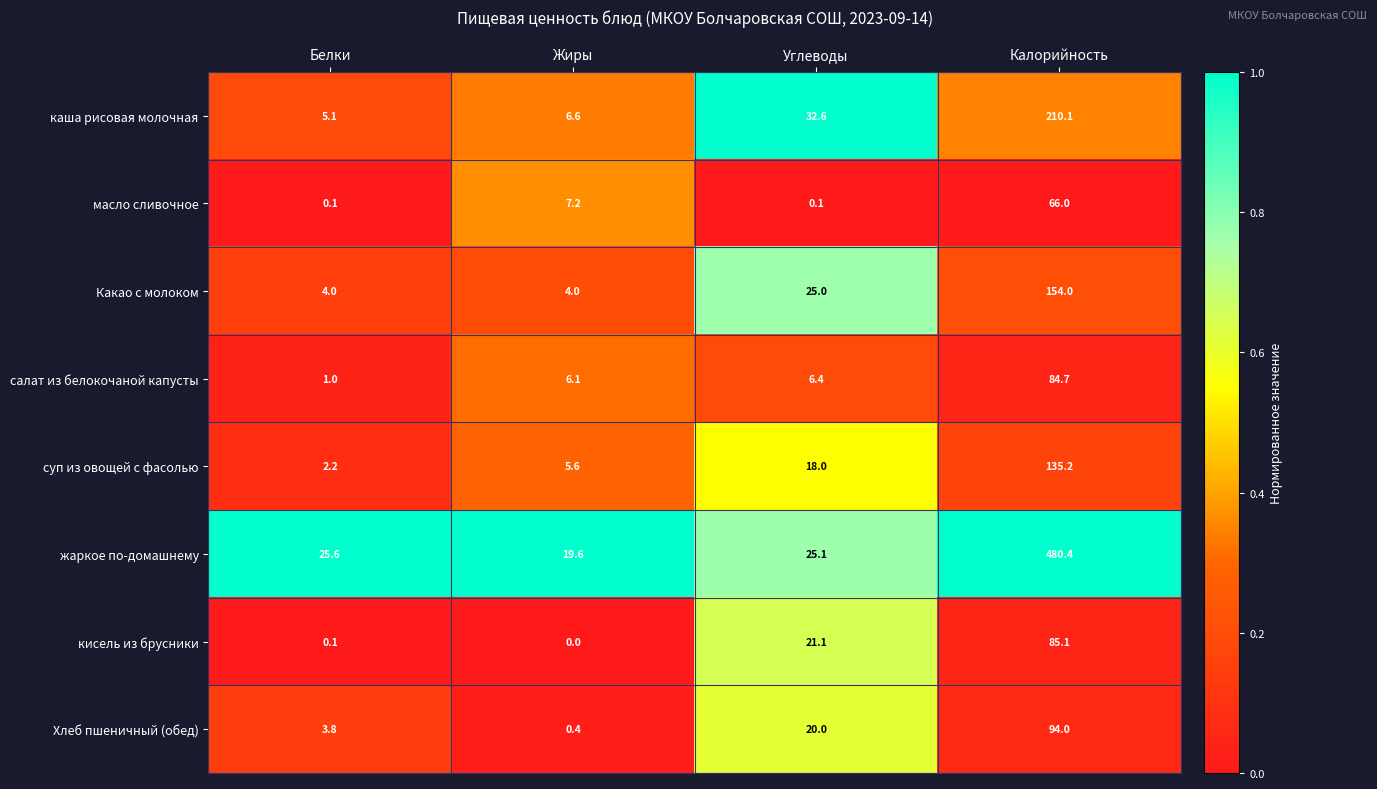

Which category has the lowest value across all series?

Жиры